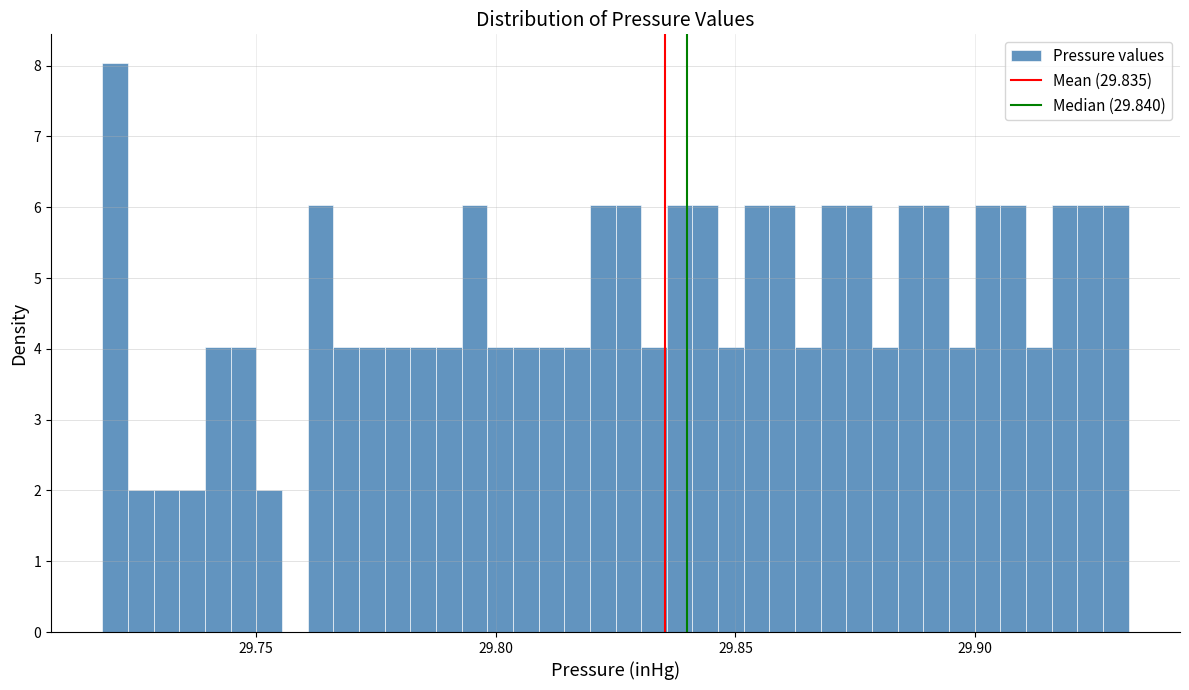

Read against the x-axis, roughly where is the centre of the tallest bar?

29.720